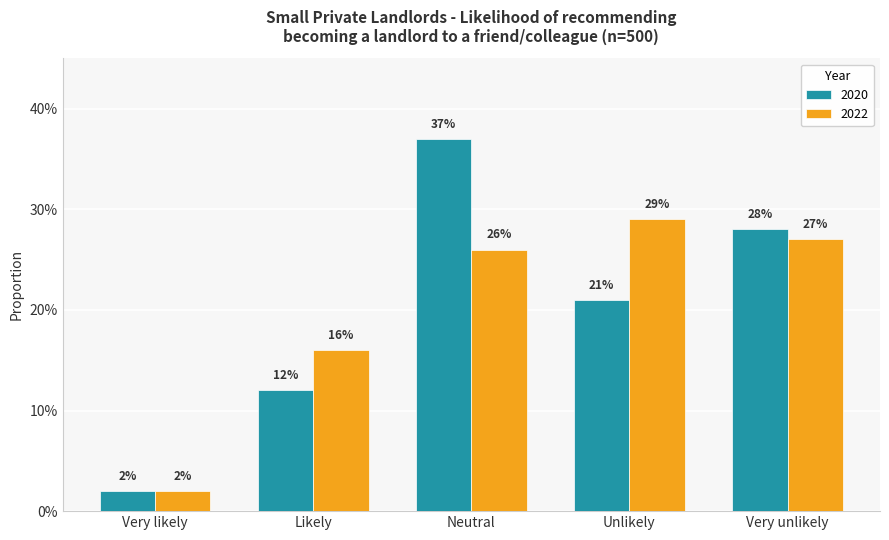

Are the bars grouped side by side (vs. stacked)?

Yes